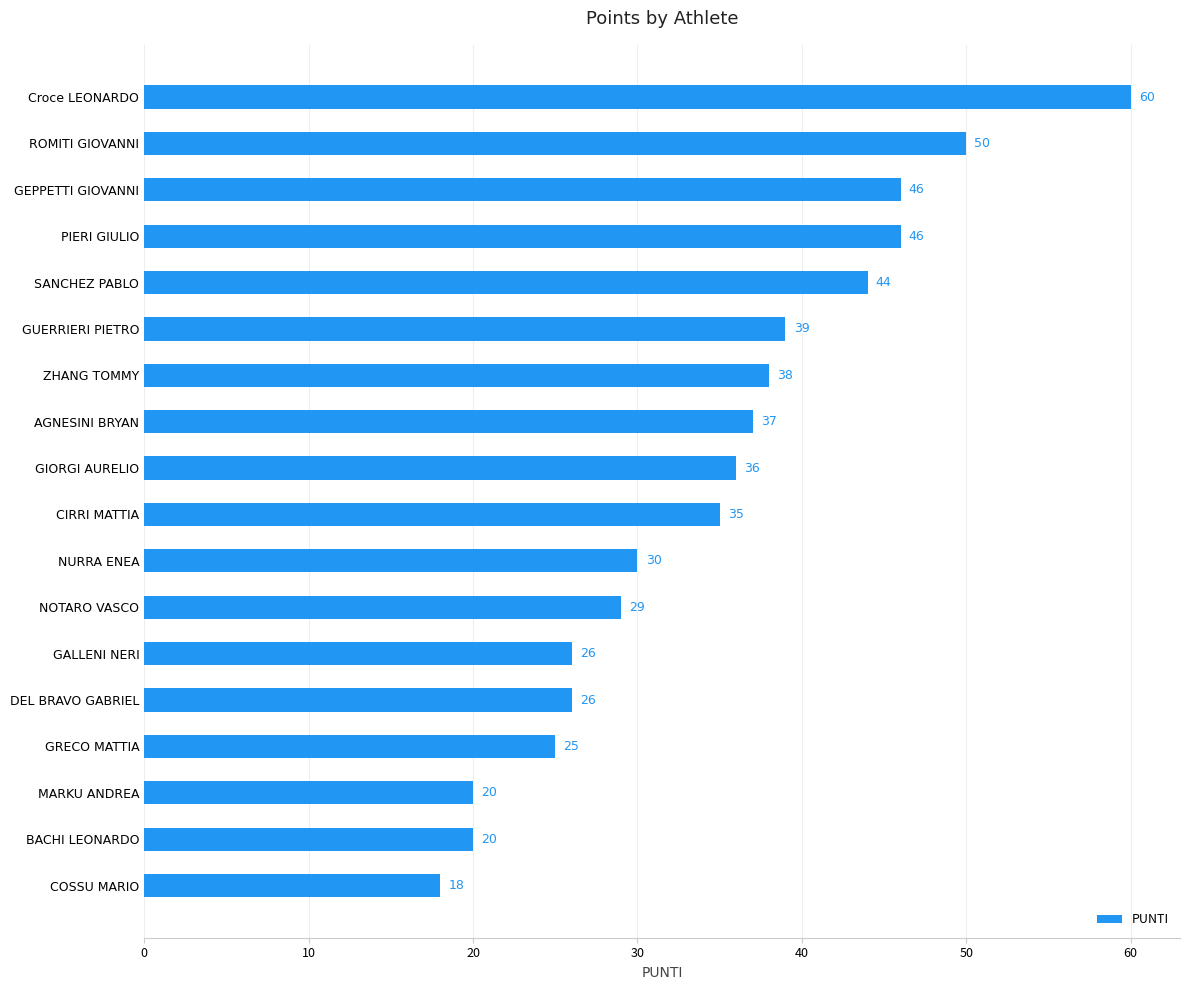

Where is the data nearest to the value 39?

GUERRIERI PIETRO